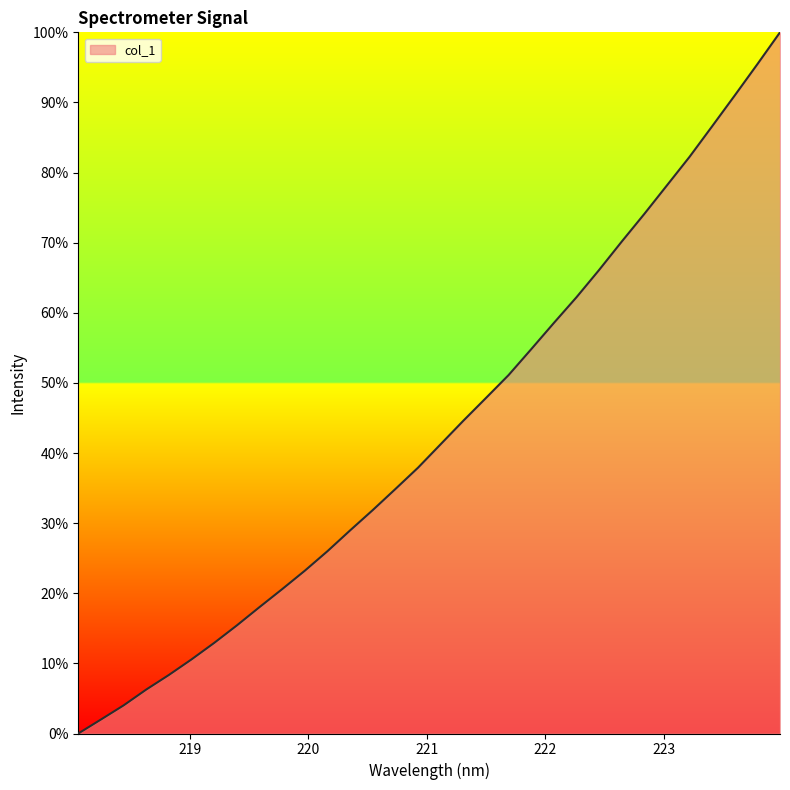

What is the difference between the maximum and minimum values?

100.0